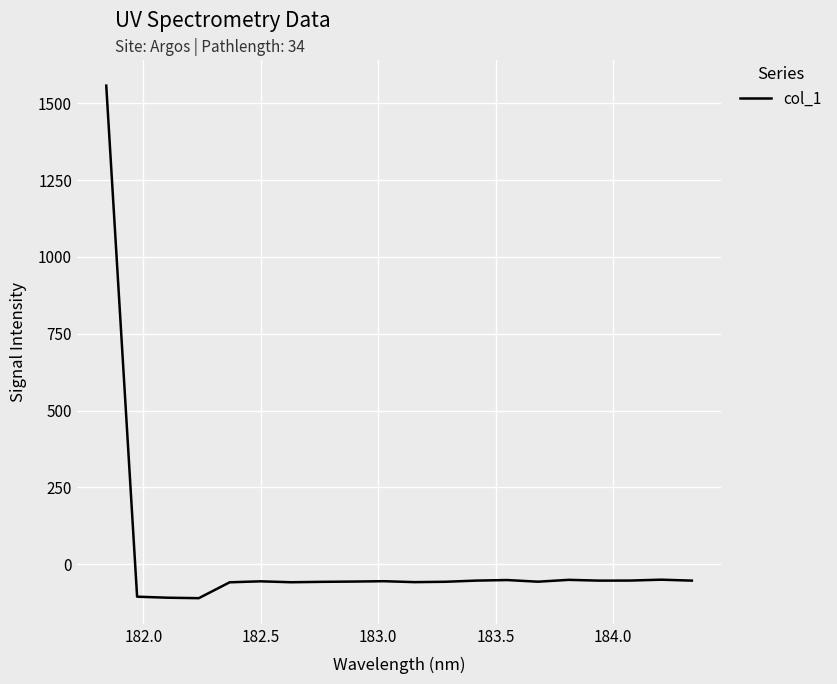

How many lines are shown in the chart?

1